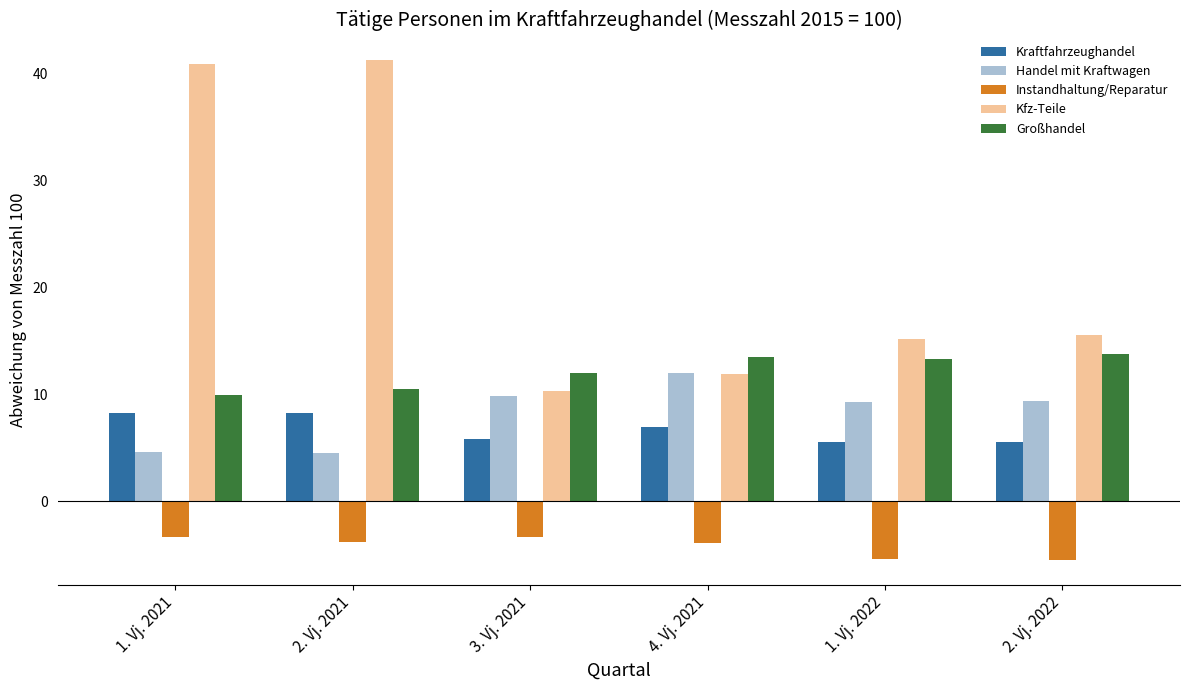

What is the sum of all Kraftfahrzeughandel values?

40.1